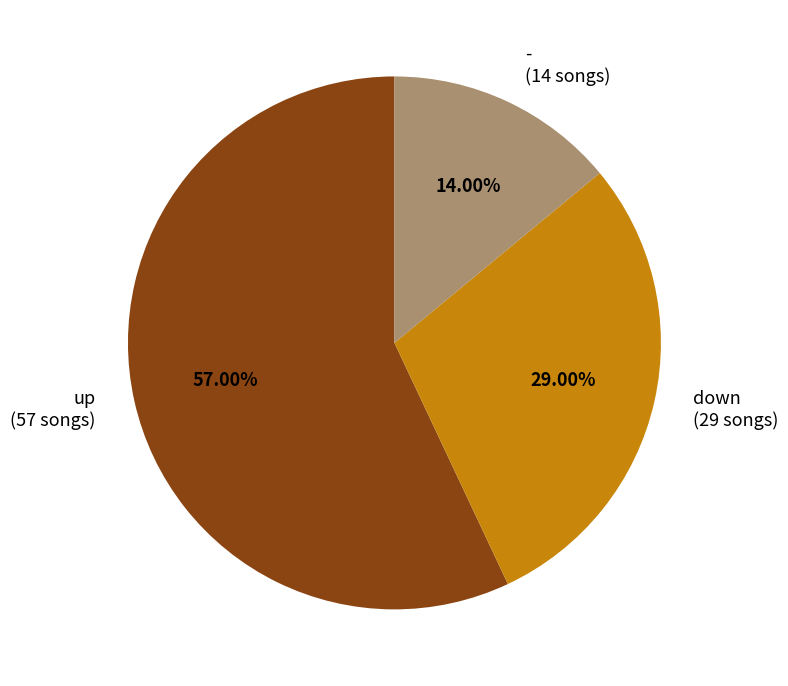

Rank the categories by value from lowest to highest.

-, down, up